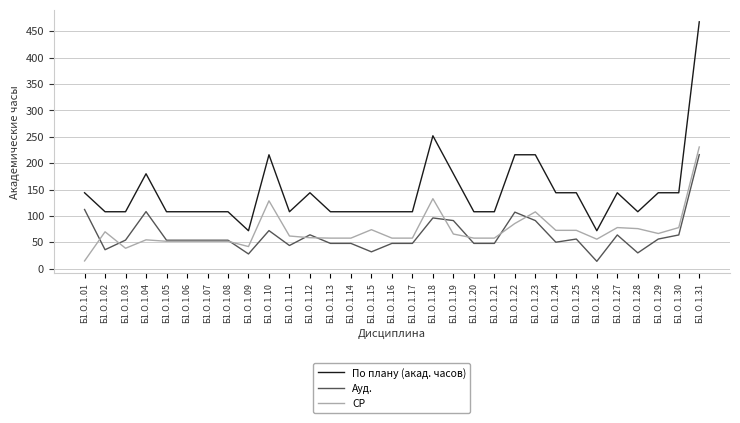

Which category has the highest value in the Ауд. series?

Б1.О.1.31